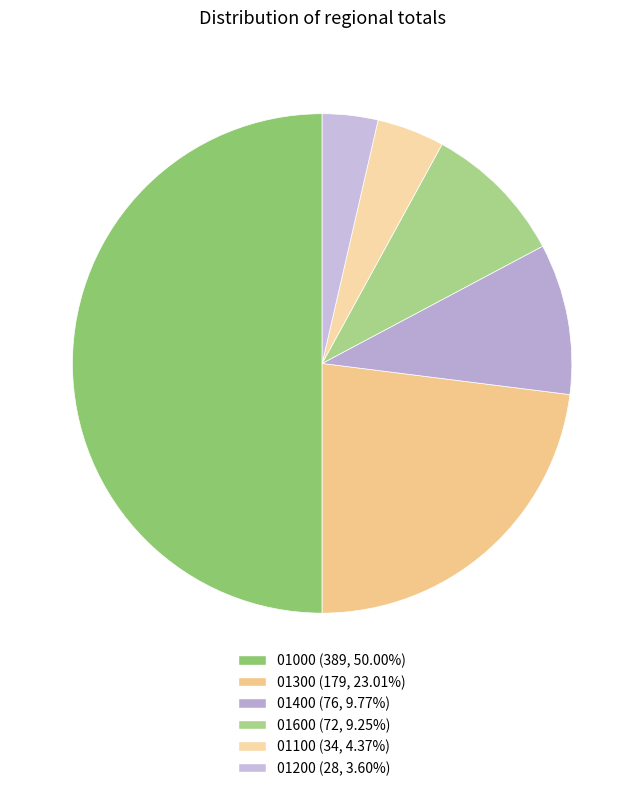

Does any single category account for the majority?

No